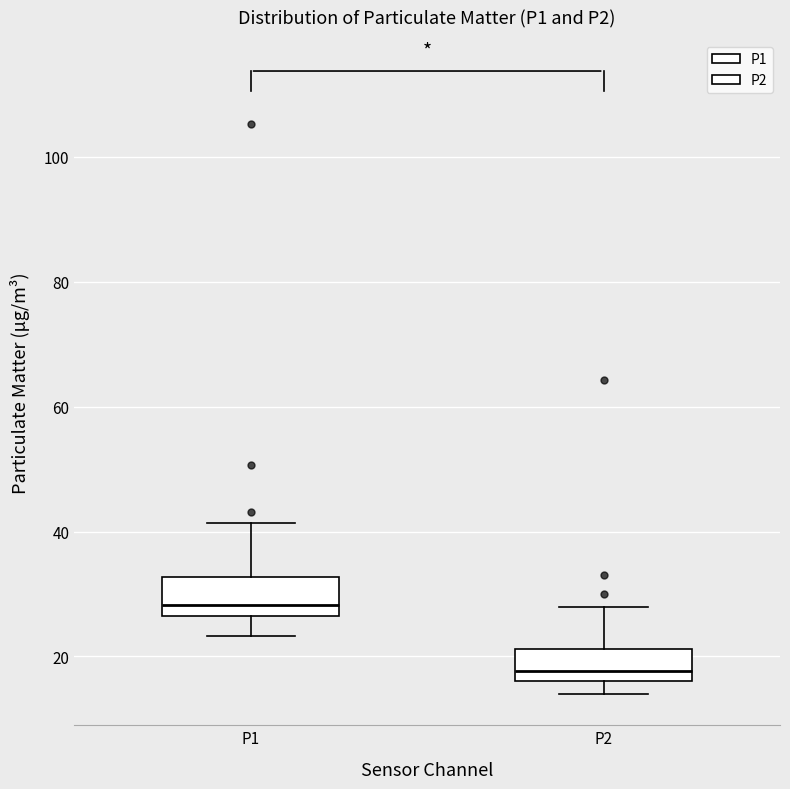

Reading left to right, read every box against the y-axis: the position of its median line, the range the box covers, and the ends of its whiskers. The values are not printed on the chart, so give them approximately, as read against the axis.

P1: median 28, box 26 to 32, whiskers 24 to 42
P2: median 18, box 16 to 22, whiskers 14 to 28